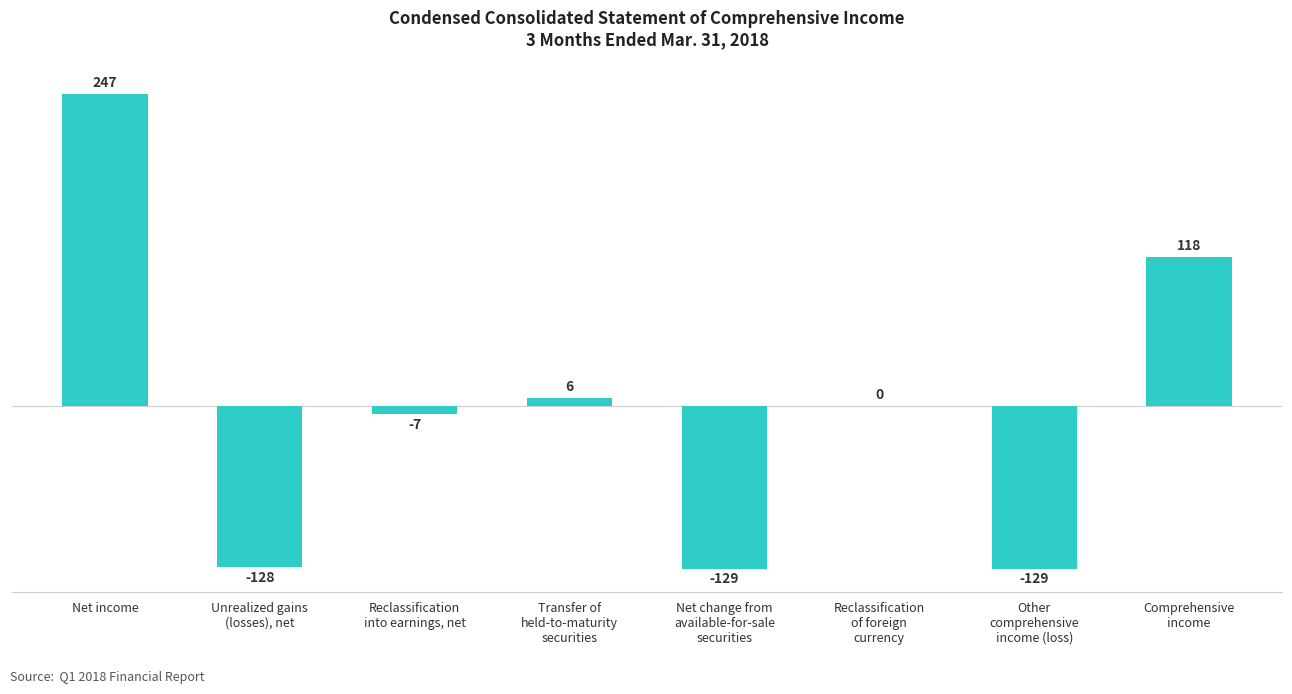

The chart shows a value of 247 at Net income. True or false?

True